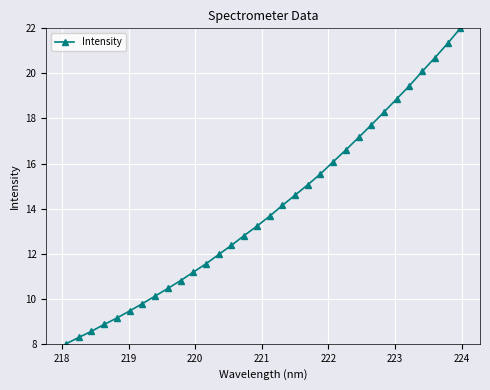

What is the value of the 11th point from the left?

11.2